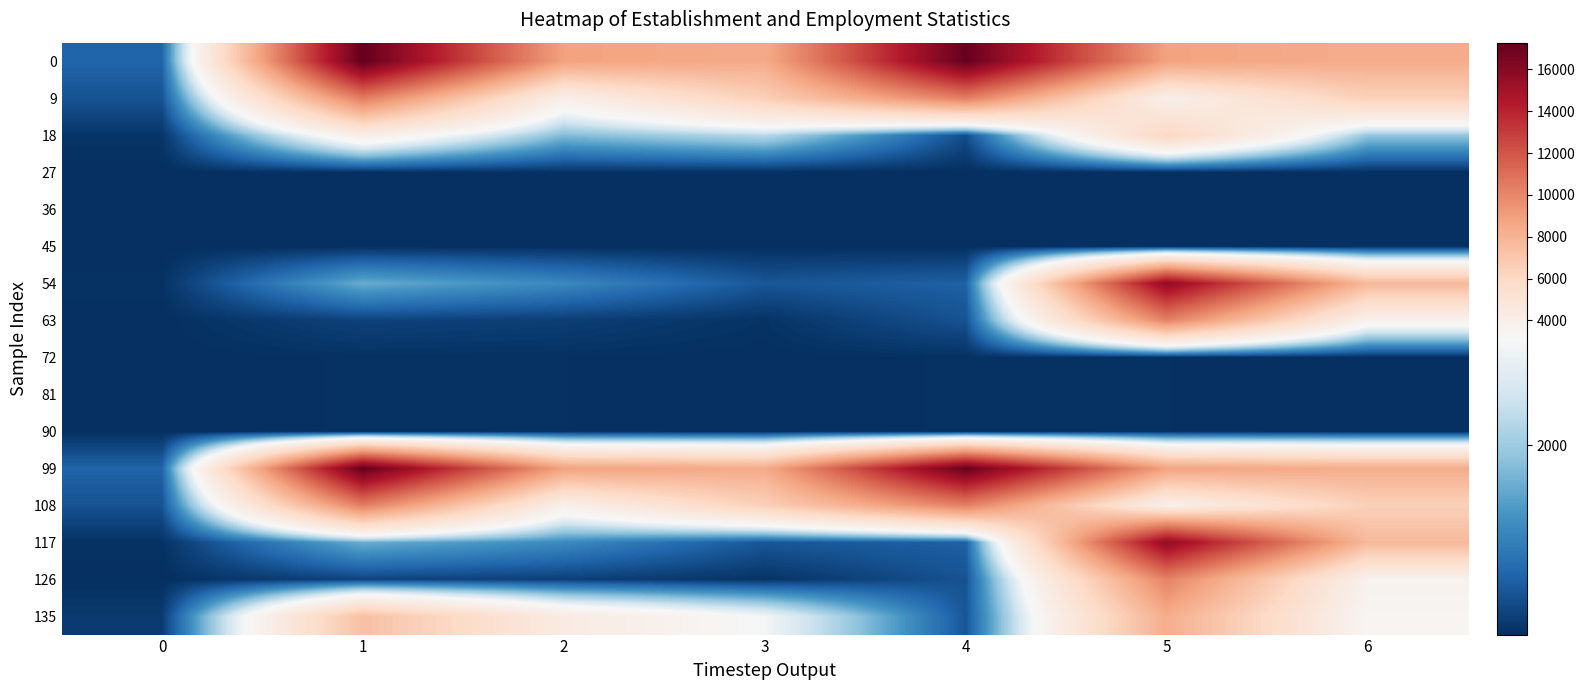

How many data points does each series have?

7